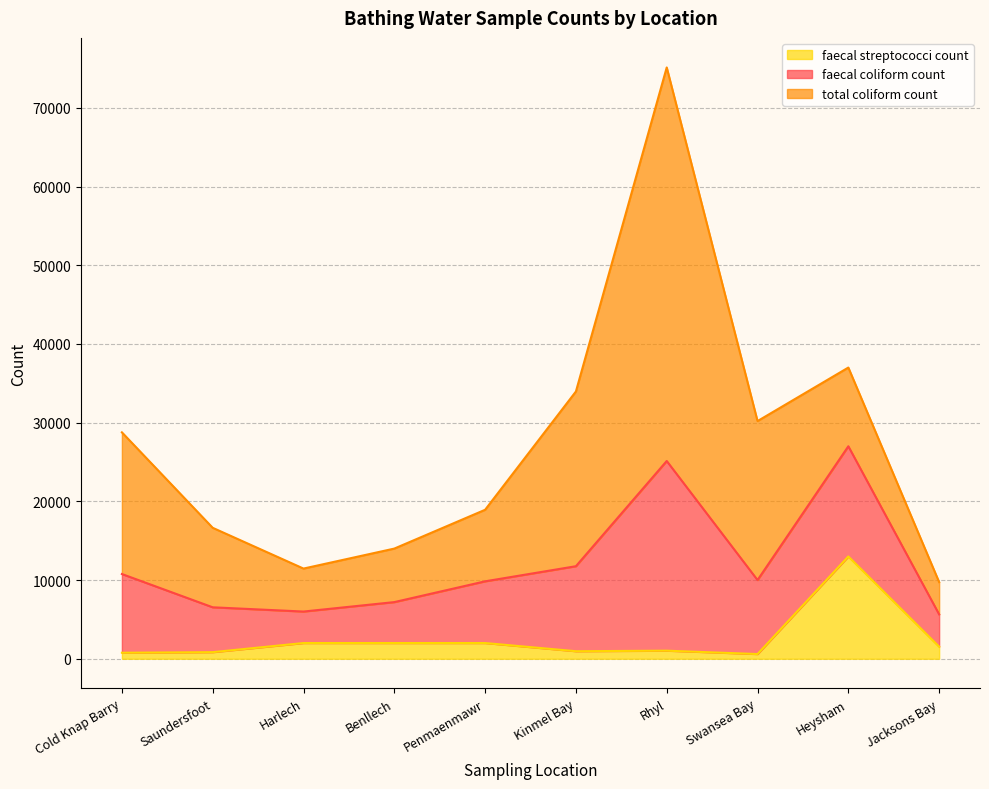

What position from the right is Swansea Bay?

3